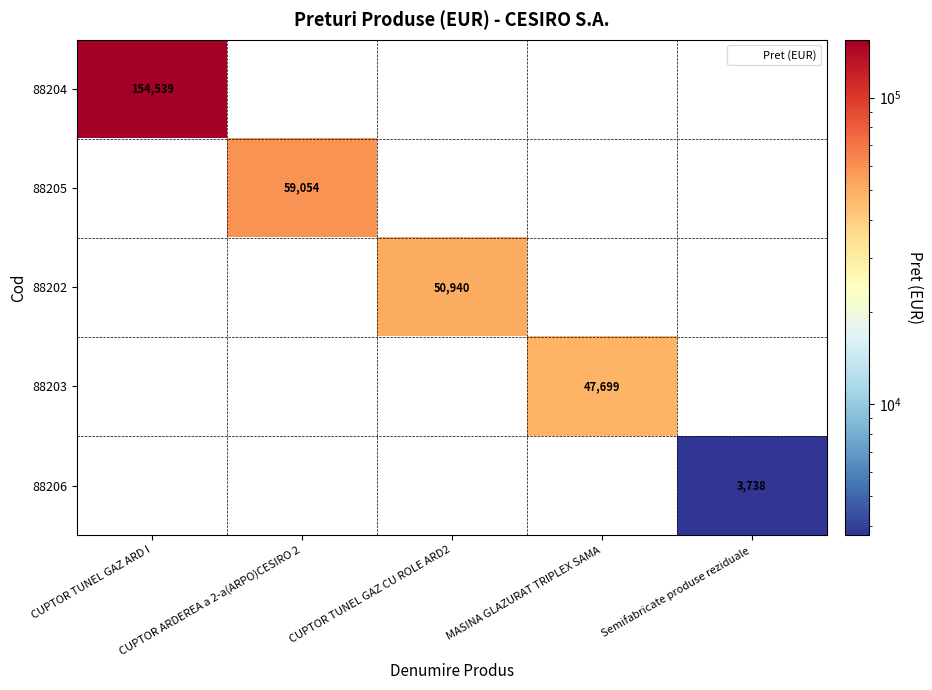

Is the value of 88203 at CUPTOR TUNEL GAZ CU ROLE ARD2 greater than the value of 88204 at MASINA GLAZURAT TRIPLEX SAMA?

No